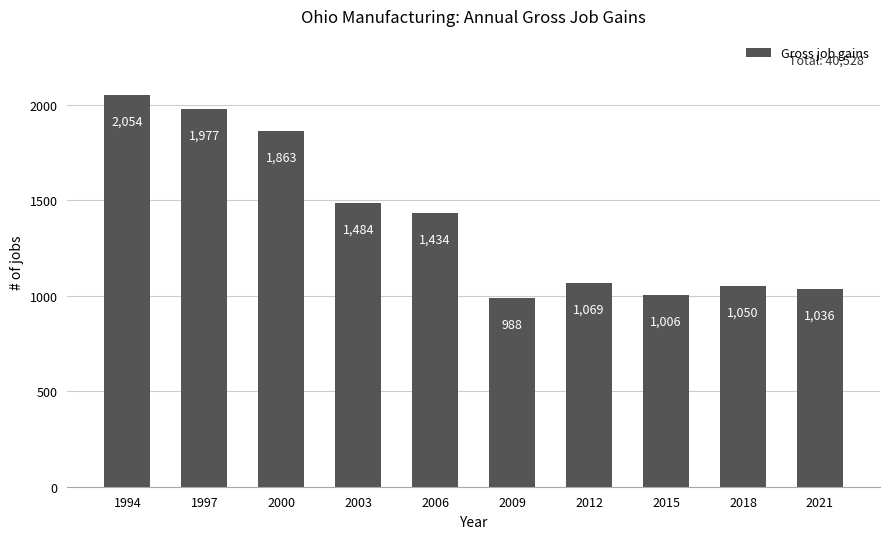

Reading left to right, list all the values displayed in this chart.

1994=2054	1997=1977	2000=1863	2003=1484	2006=1434	2009=988	2012=1069	2015=1006	2018=1050	2021=1036